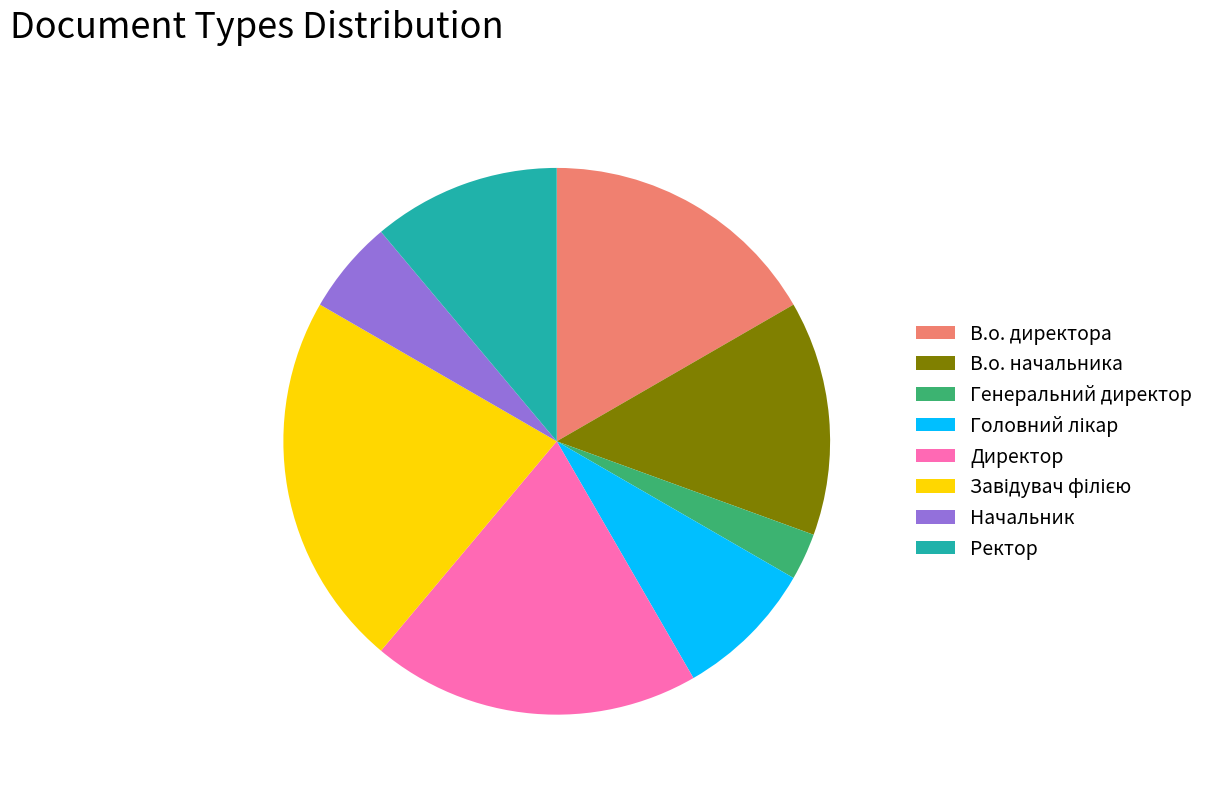

True or false: Директор accounts for 11% of the total.

False